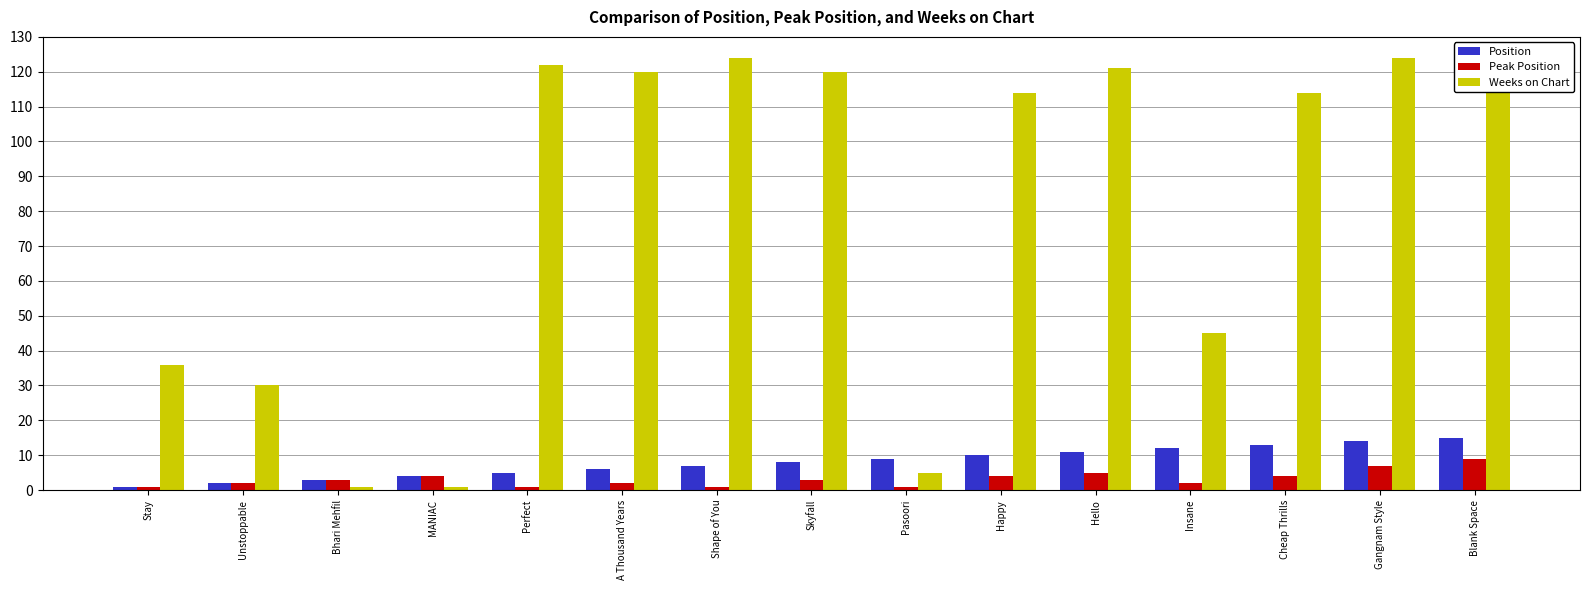

How many groups of bars are there?

15